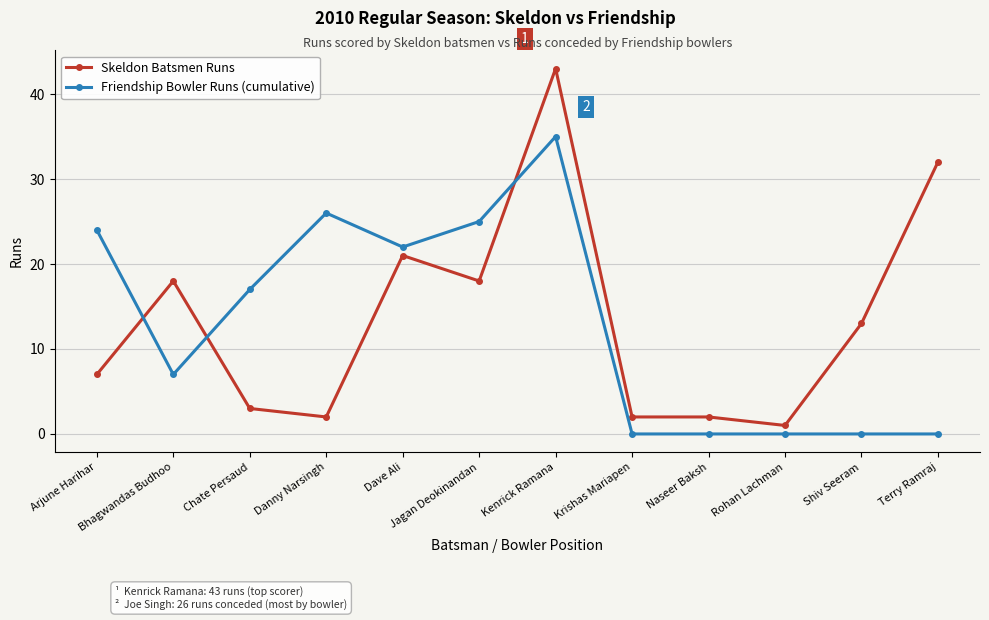

Rank the series by their average value, from lowest to highest.

Friendship Bowler Runs (cumulative), Skeldon Batsmen Runs